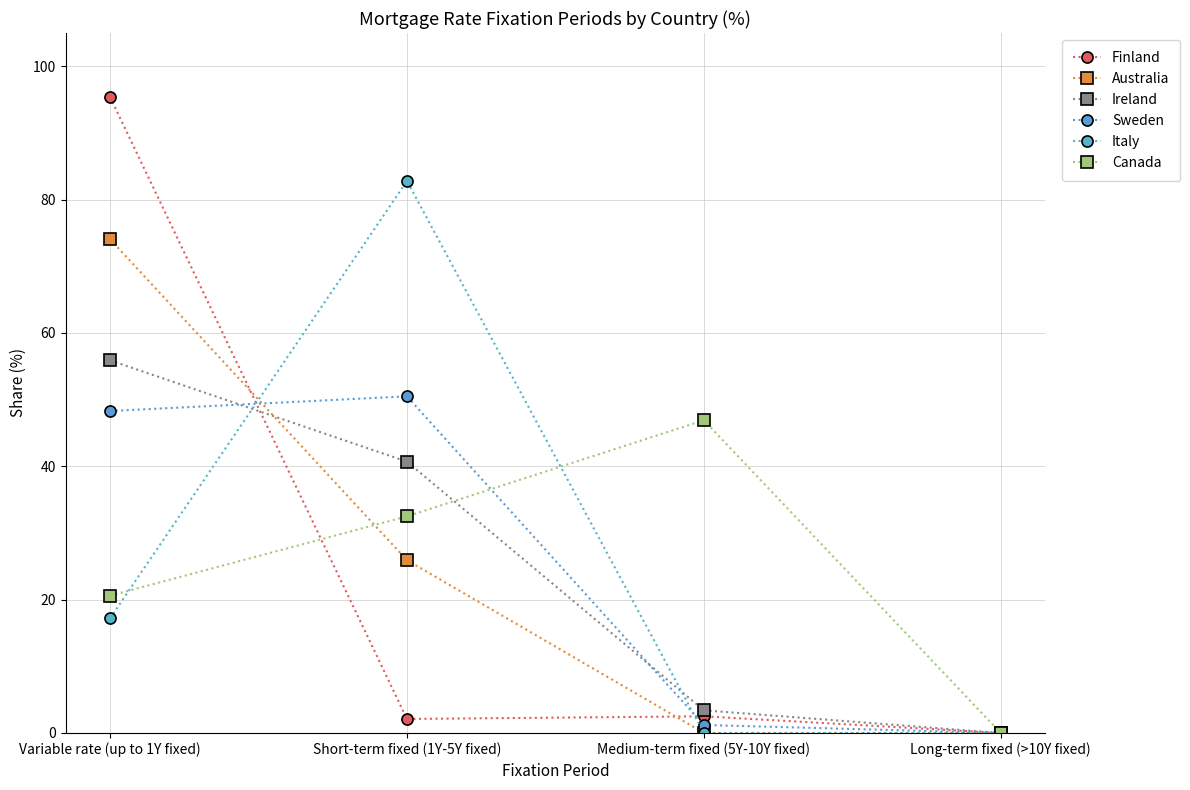

Does the chart have visible grid lines?

Yes